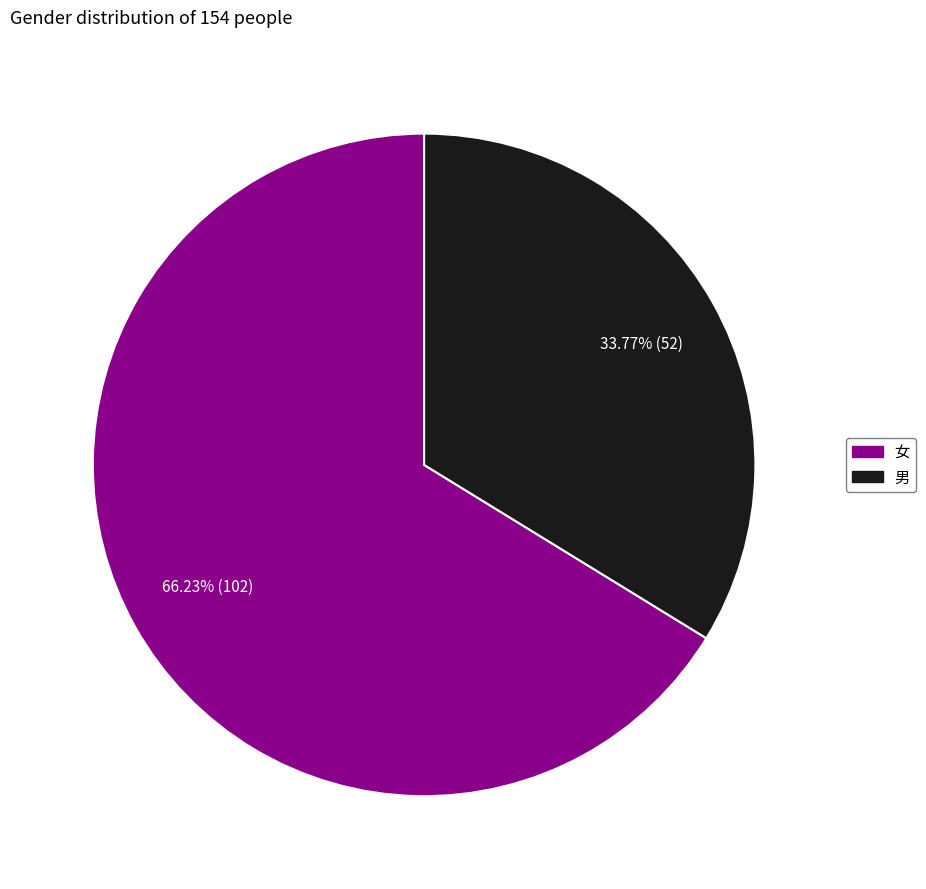

Which category has the biggest portion of the pie?

女